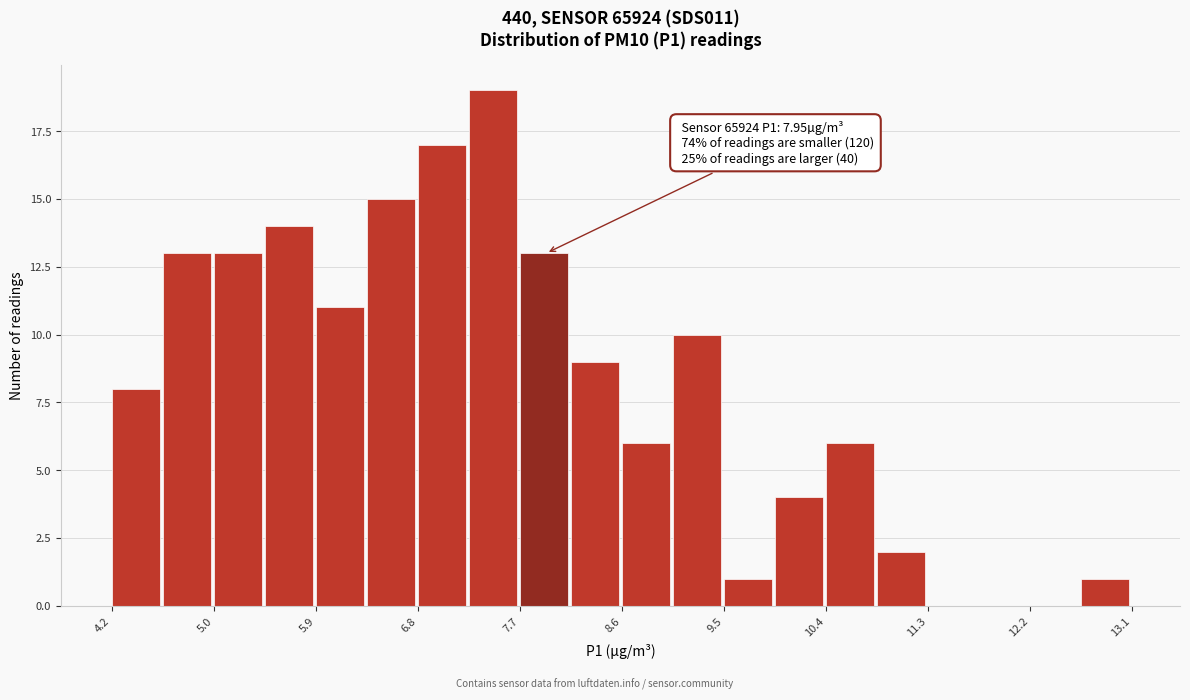

Which range on the x-axis has the tallest bar?

7.3 to 7.7